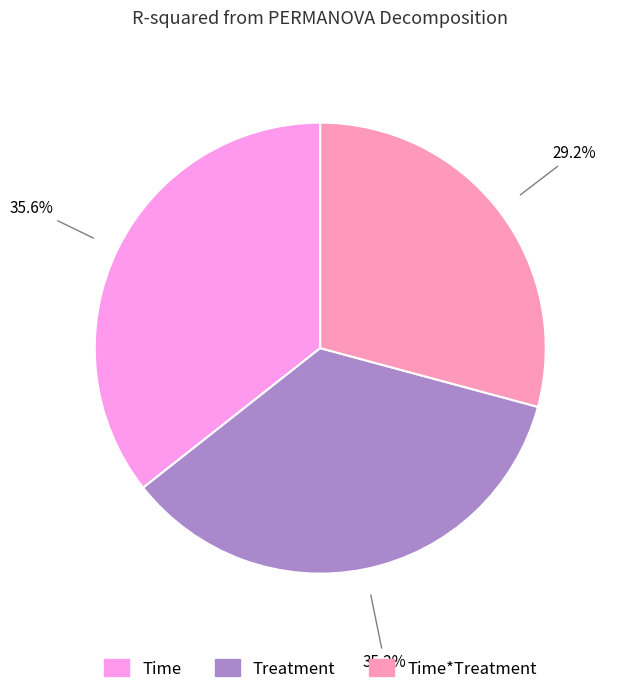

Rank the categories by value from highest to lowest.

Time, Treatment, Time*Treatment